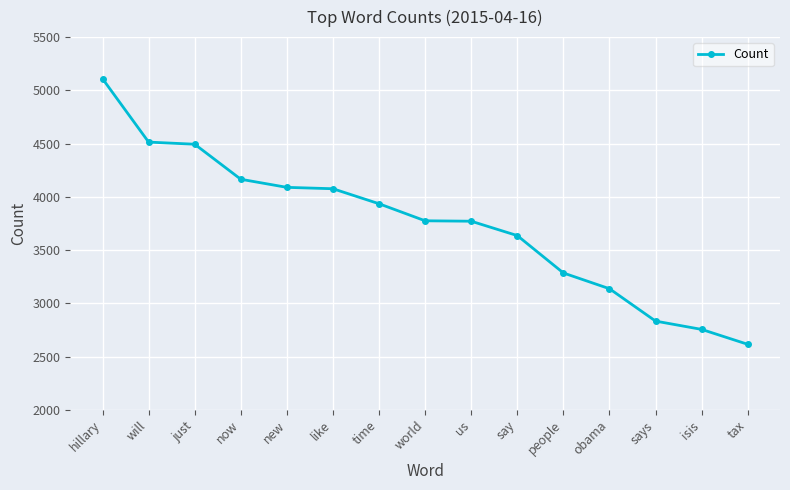

What is the sum of all values?

56189